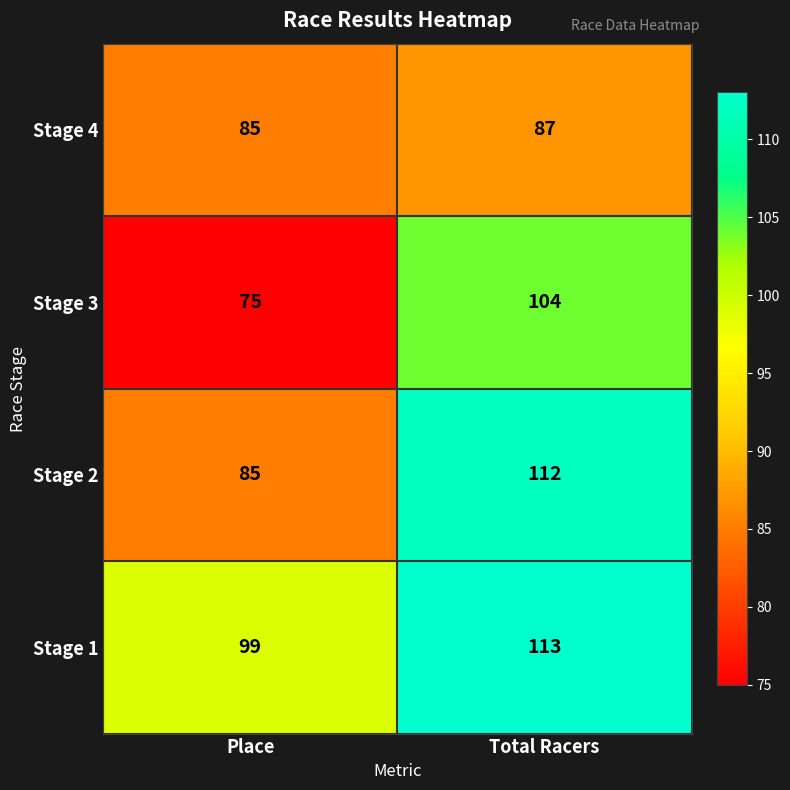

True or false: Stage 4 has a value of 39 at Total Racers.

False